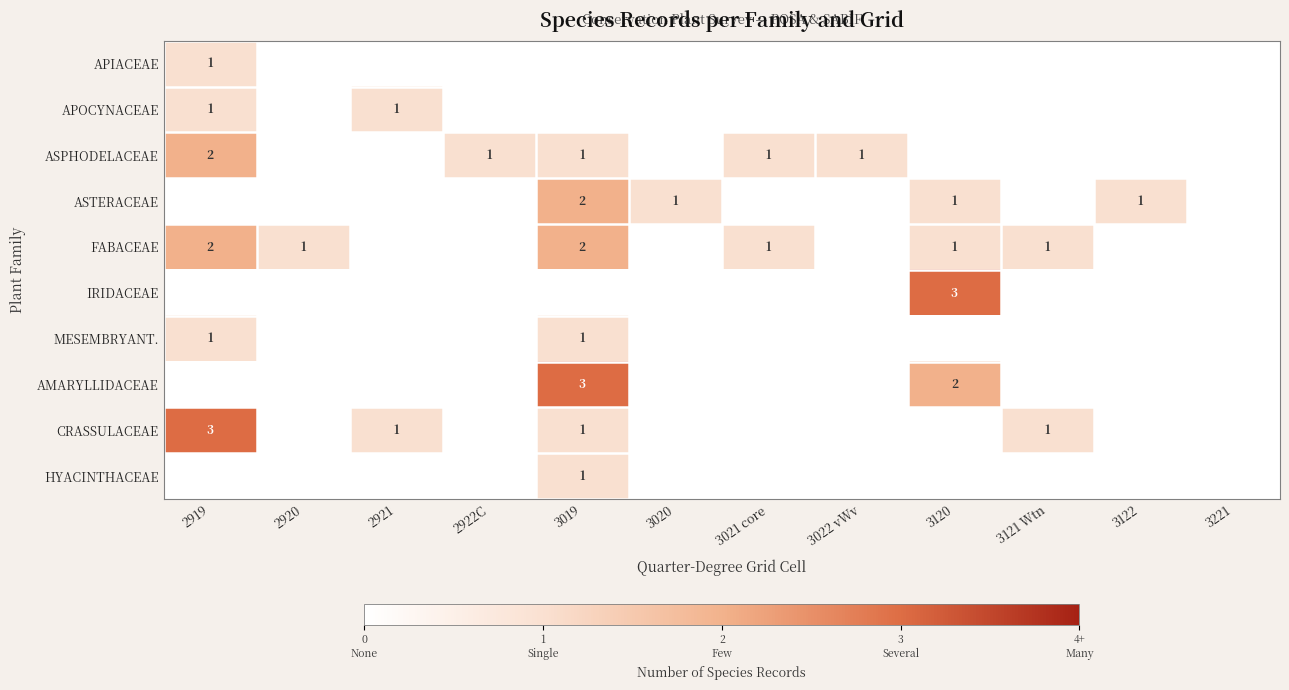

Is it true that IRIDACEAE equals 3 at 3120?

True